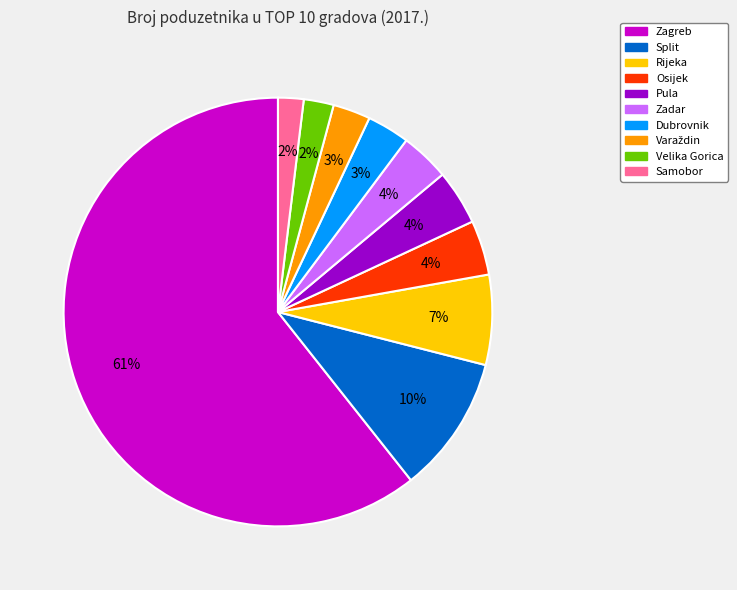

True or false: Osijek accounts for 15% of the total.

False